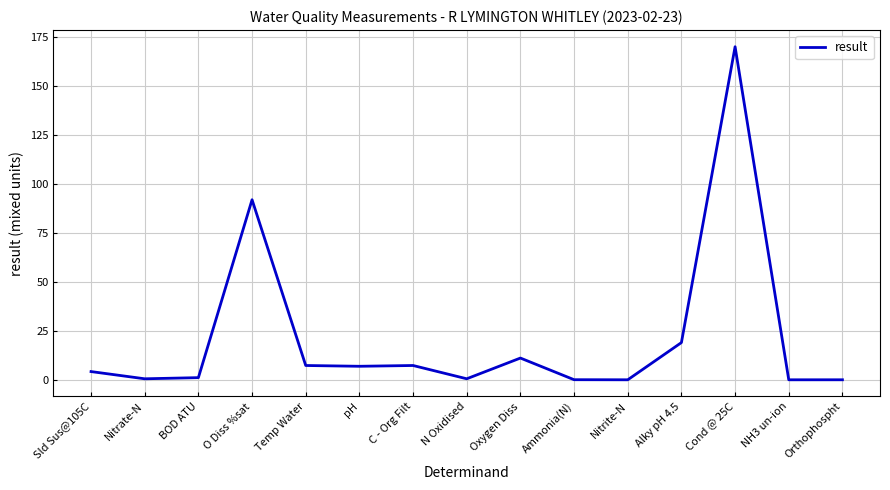

What is the greatest value displayed?

170.0